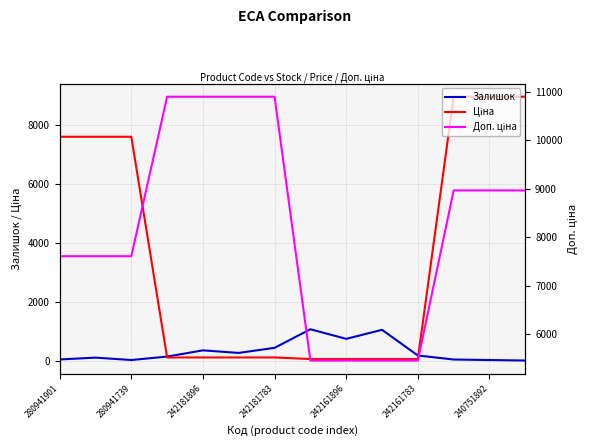

Does the chart have visible grid lines?

Yes